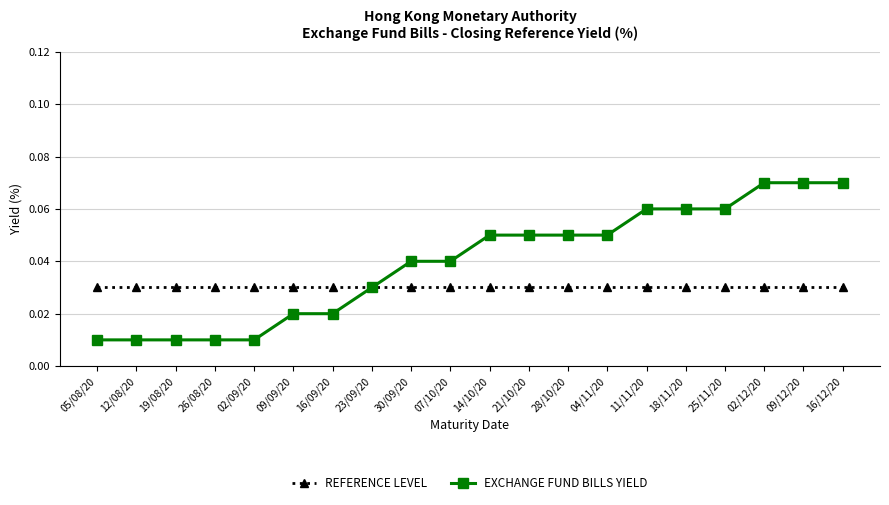

Rank the series by their maximum value, from highest to lowest.

EXCHANGE FUND BILLS YIELD, REFERENCE LEVEL